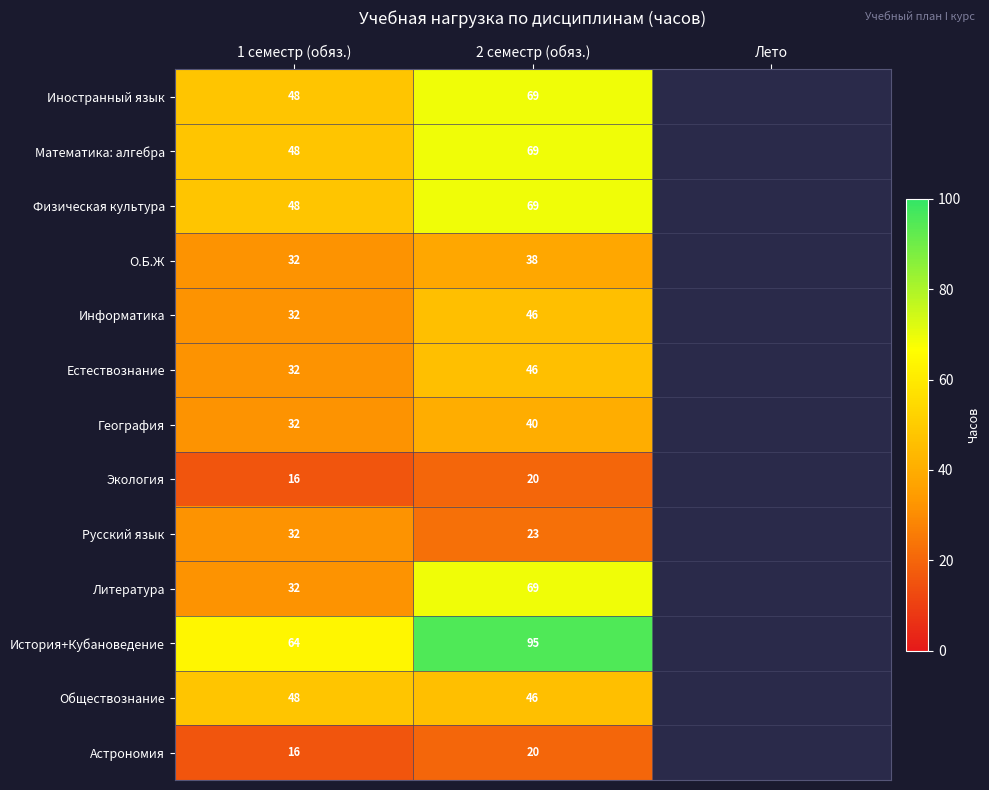

What is the spread (max minus min) of values at 1 семестр (обяз.)?

48